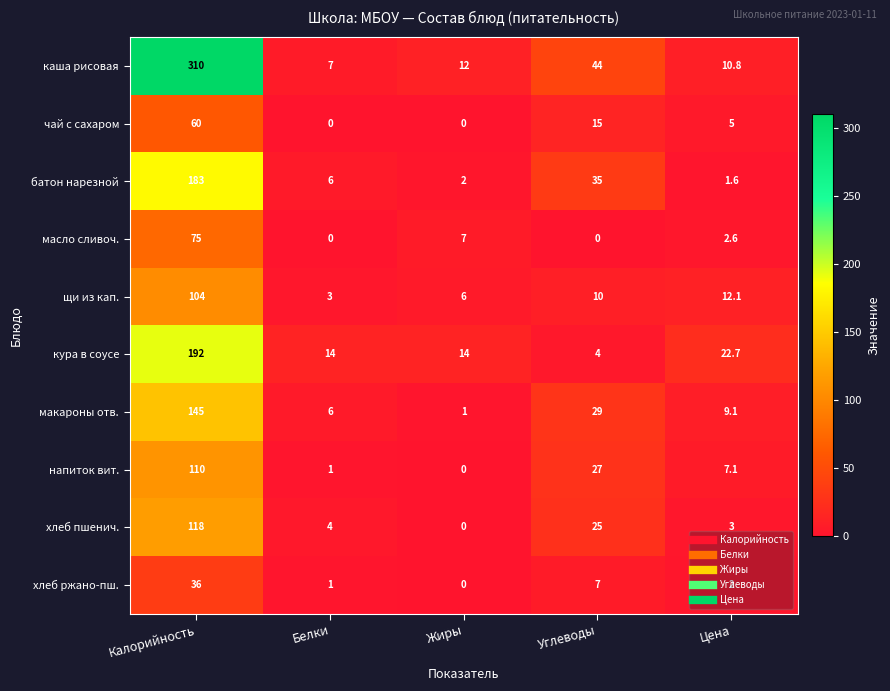

Count the number of data series in this chart.

10